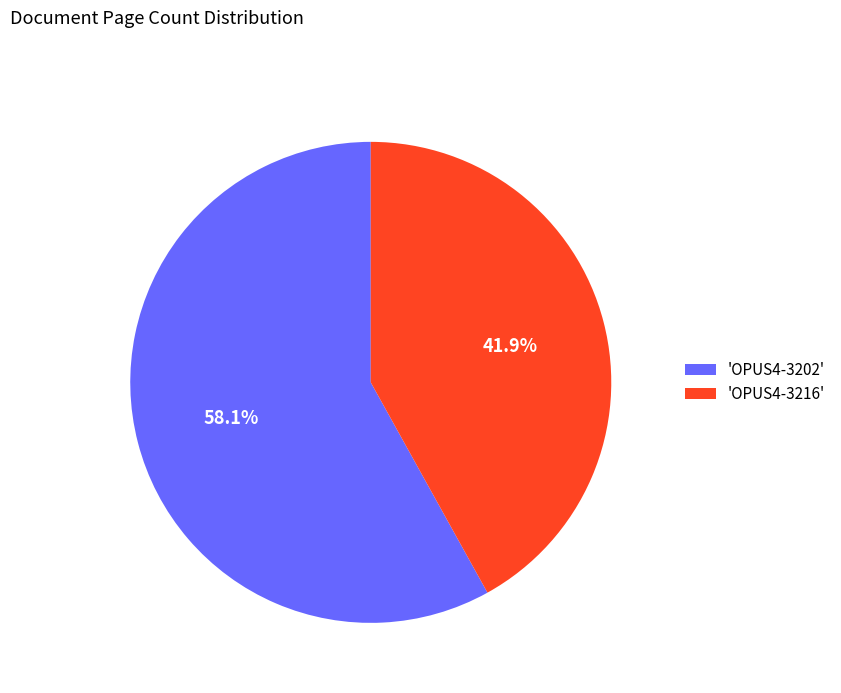

Is there a majority slice in this chart?

Yes